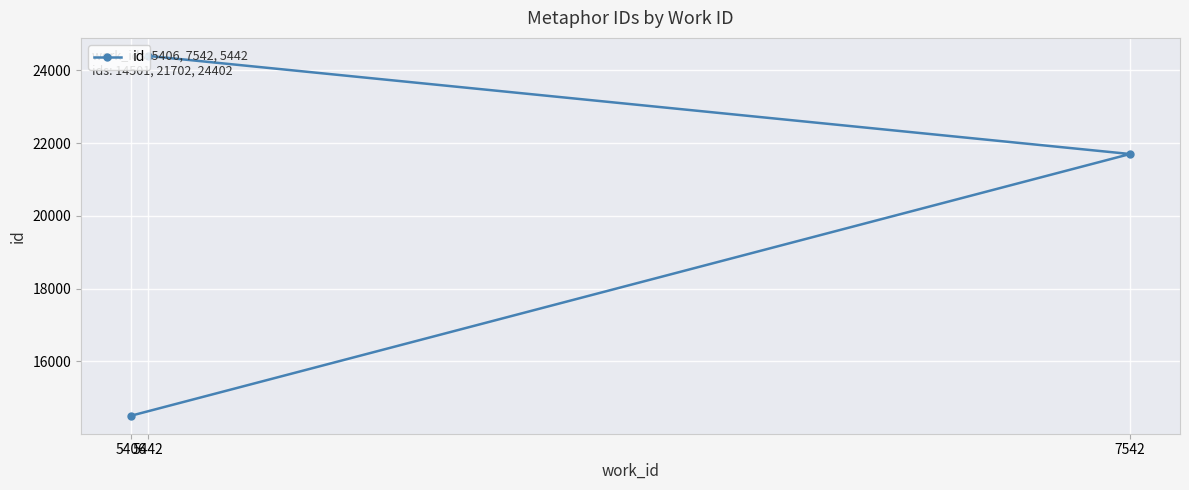

What is the difference between the values at 7542 and 5442?

2700